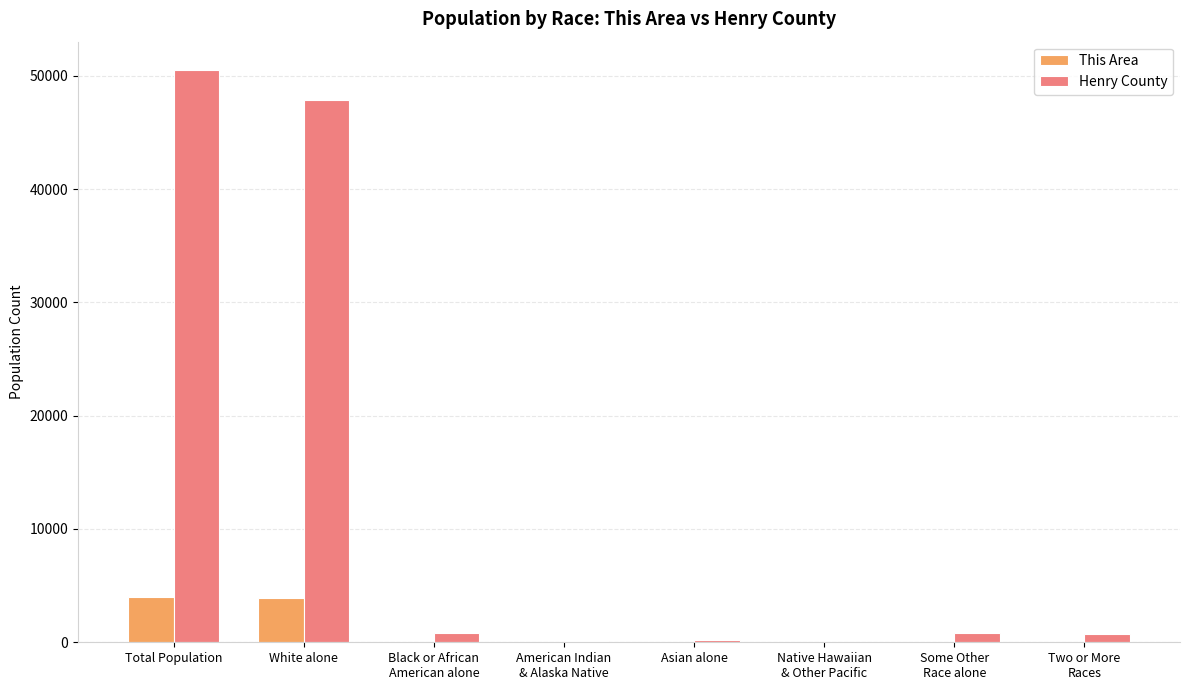

What is the sum of all Henry County values?

100972